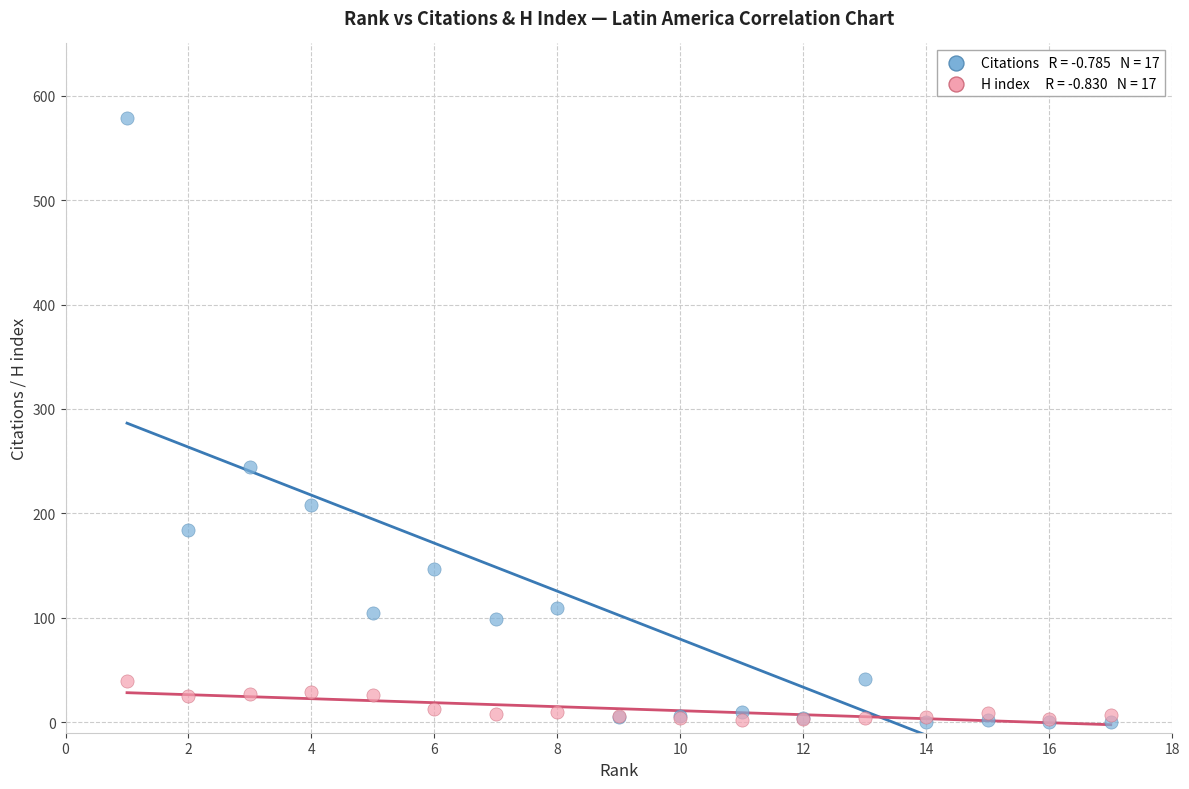

Across all series, what Y value is closest to 289?

244